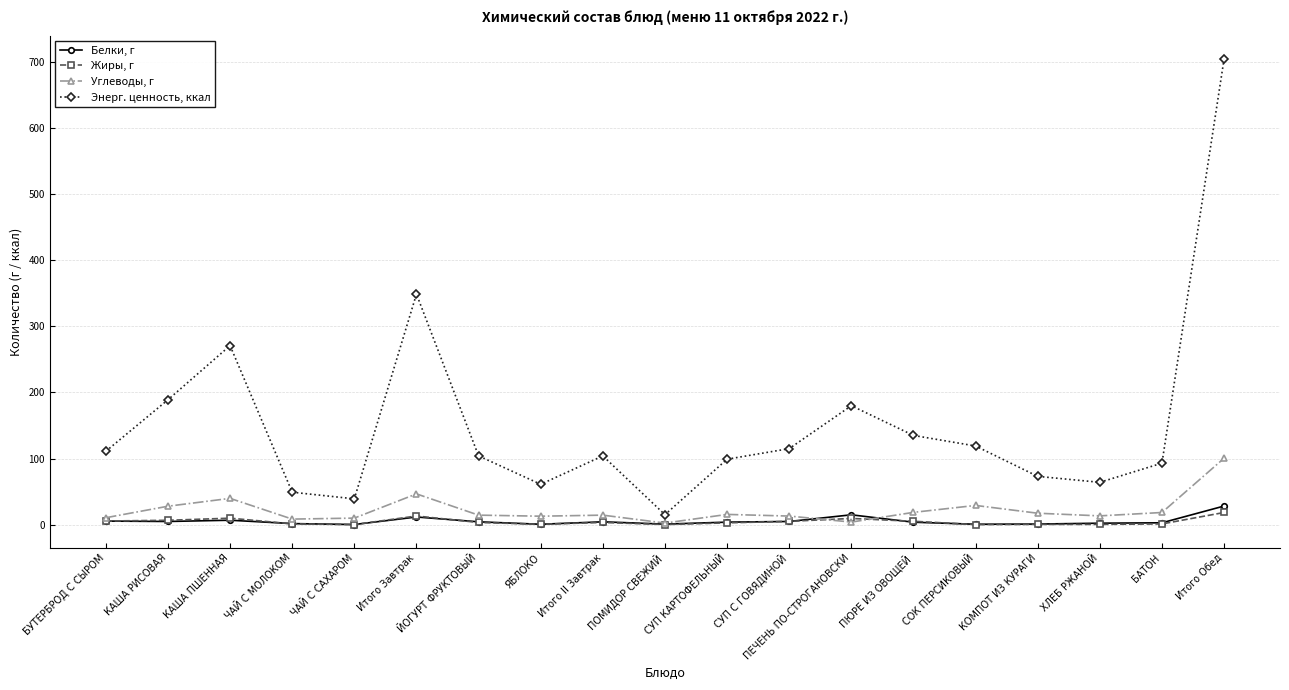

At which category does Энерг. ценность, ккал reach its first local peak?

КАША ПШЕННАЯ